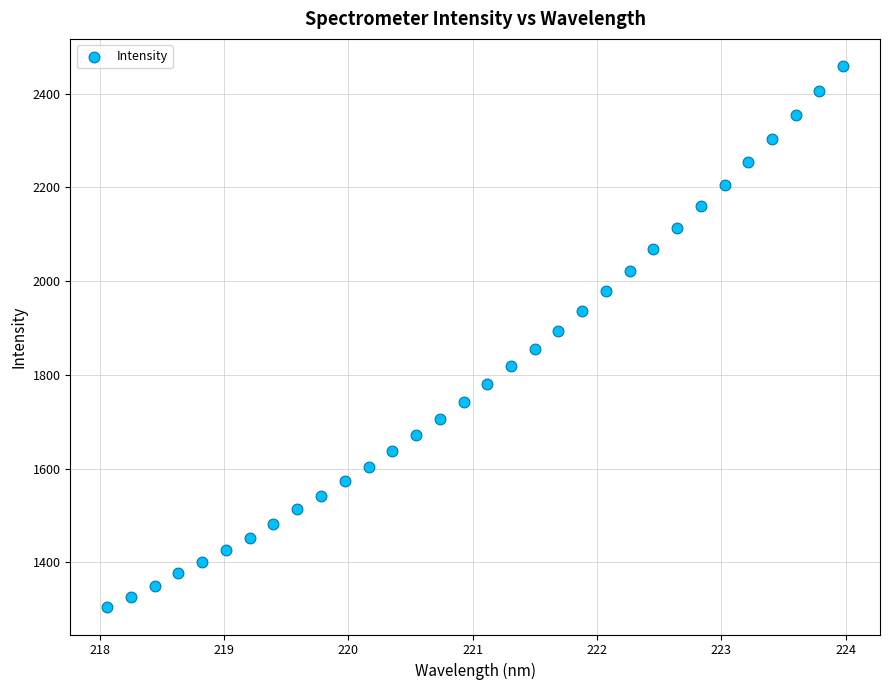

What is the range of Y values (max minus min)?

1154.9